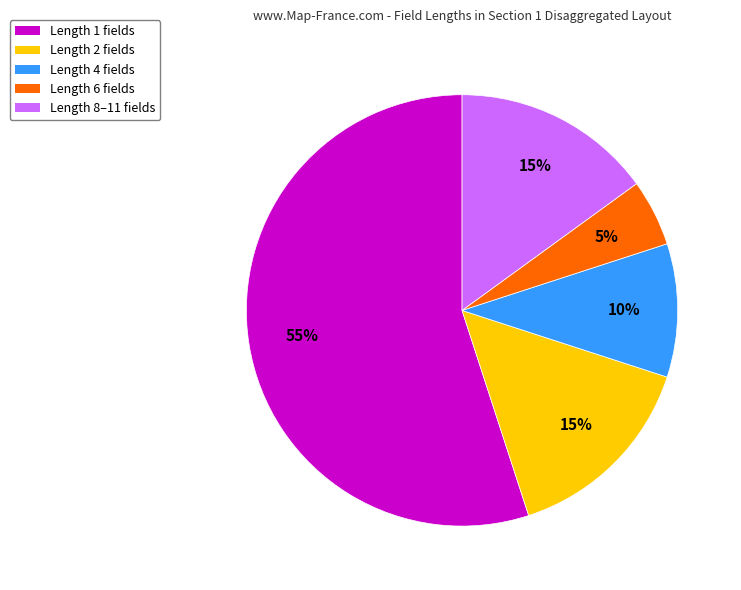

Is there a majority slice in this chart?

Yes